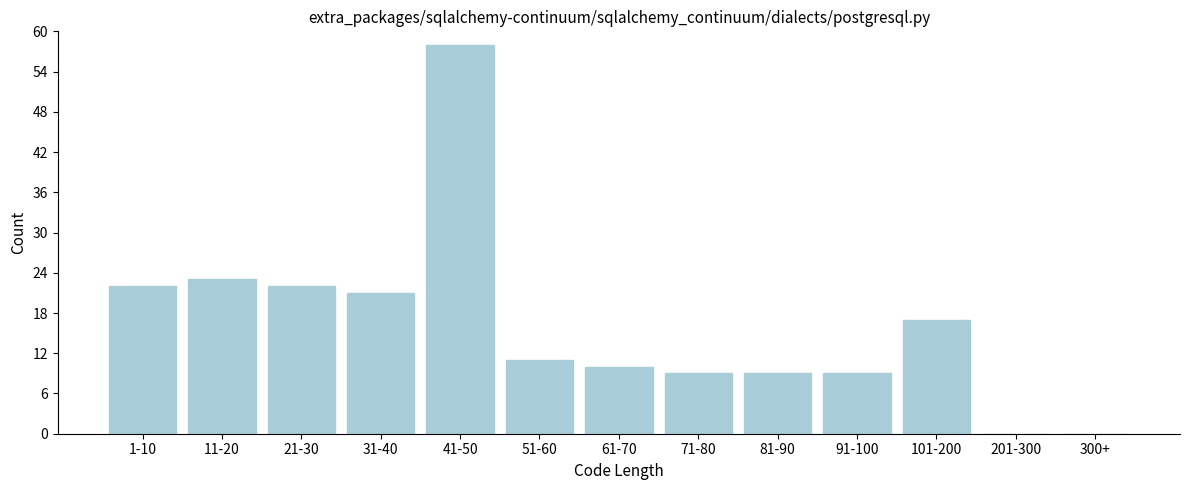

Reading left to right, extract all data points from this chart.

1-10=22	11-20=23	21-30=22	31-40=21	41-50=58	51-60=11	61-70=10	71-80=9	81-90=9	91-100=9	101-200=17	201-300=0	300+=0